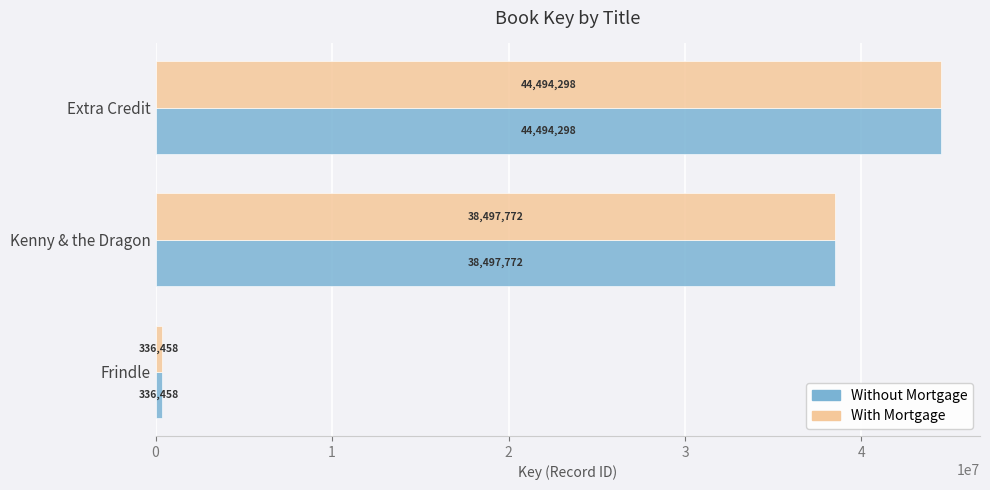

Rank the categories by With Mortgage value from highest to lowest.

Extra Credit, Kenny & the Dragon, Frindle